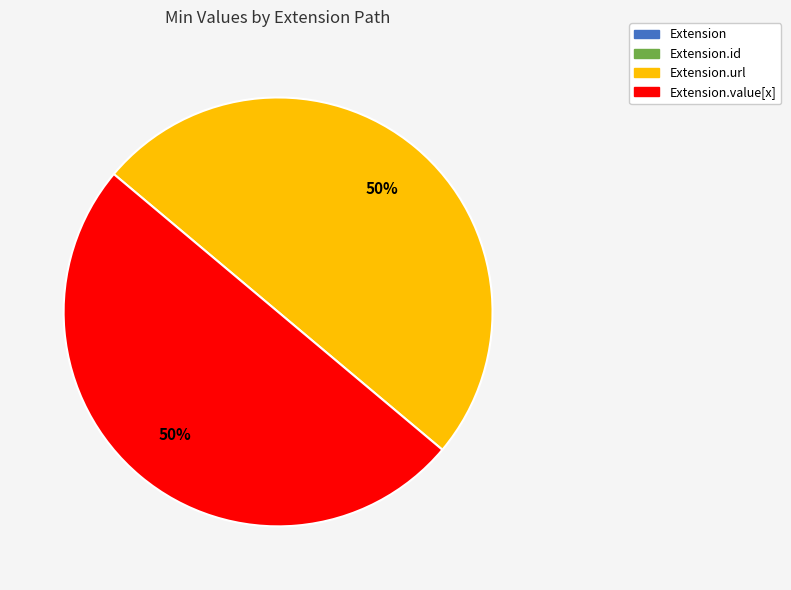

To the nearest percent, what is the average slice percentage?

25%